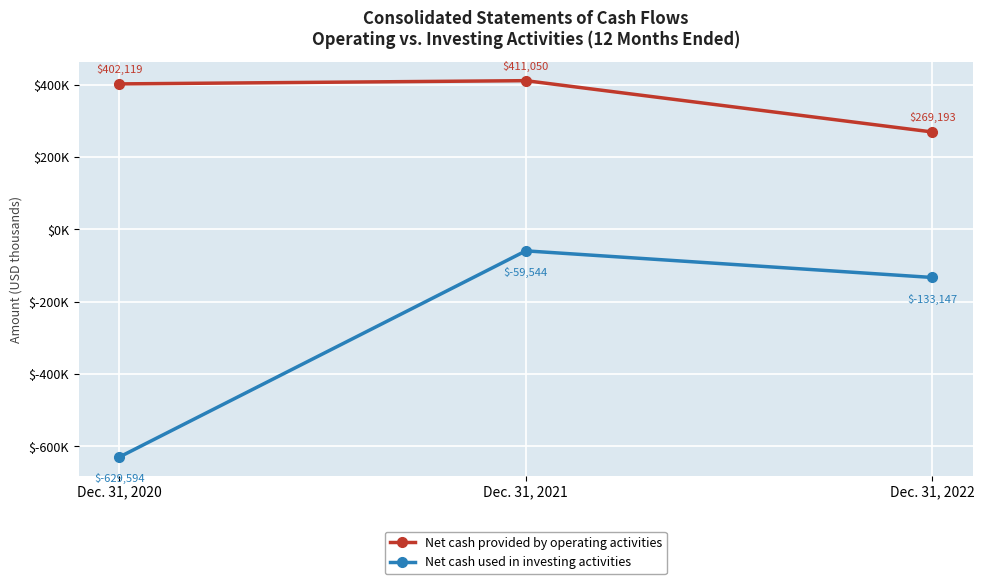

Does the chart have visible grid lines?

Yes